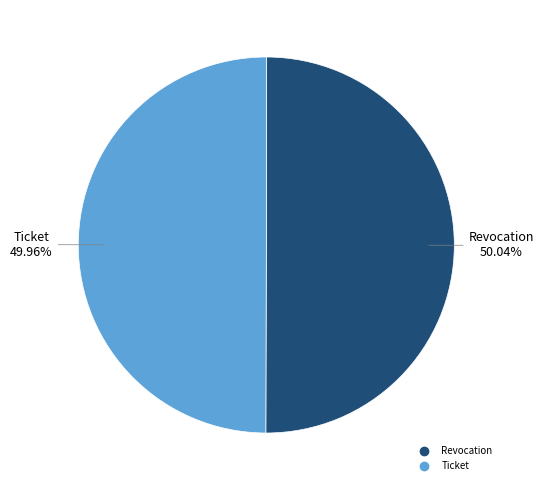

What is the ratio of the value at Revocation to the value at Ticket?

1.0